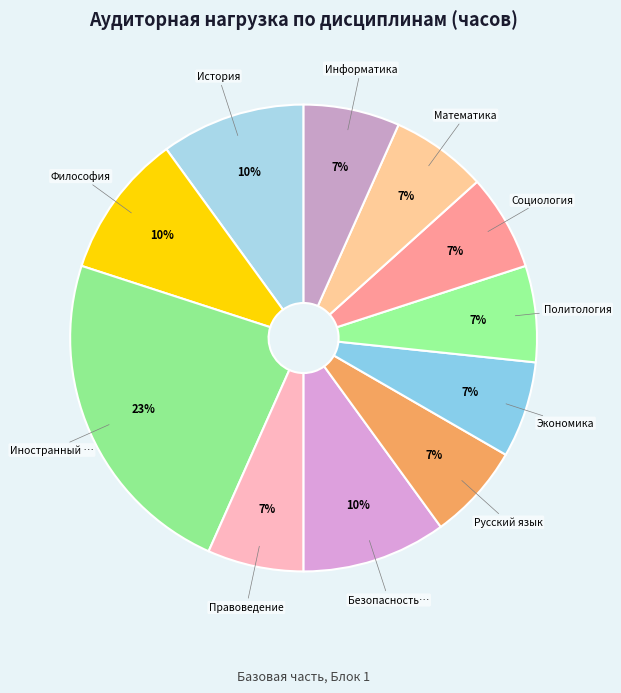

To the nearest percent, what is the average slice percentage?

9%